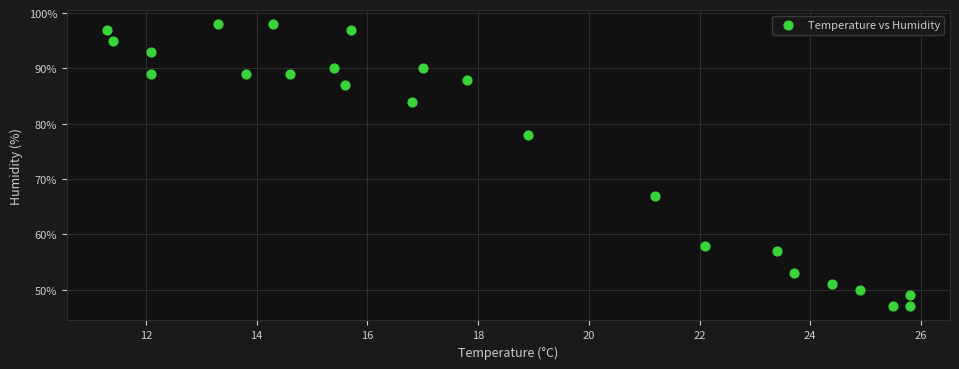

What is the range of Y values (max minus min)?

51